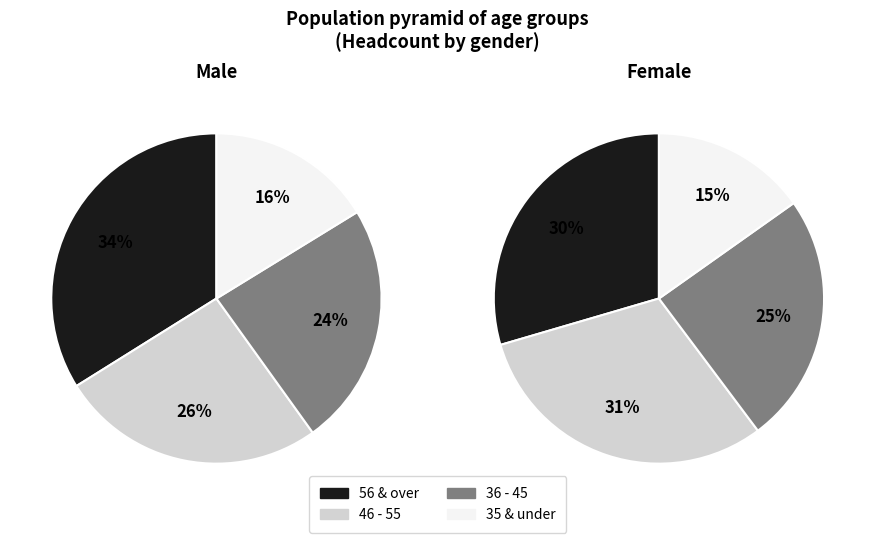

The 25 - 30 slice represents 1% of the pie. True or false?

False